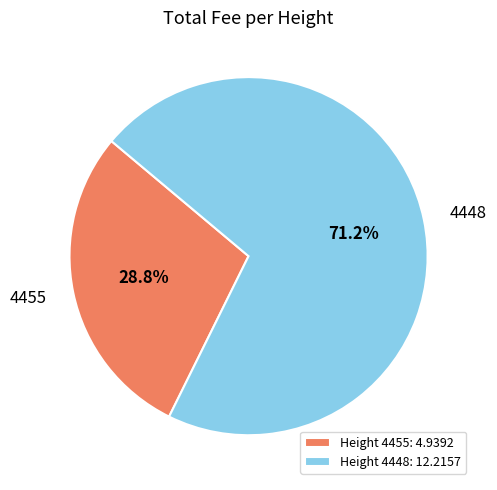

Which category accounts for the majority?

4448